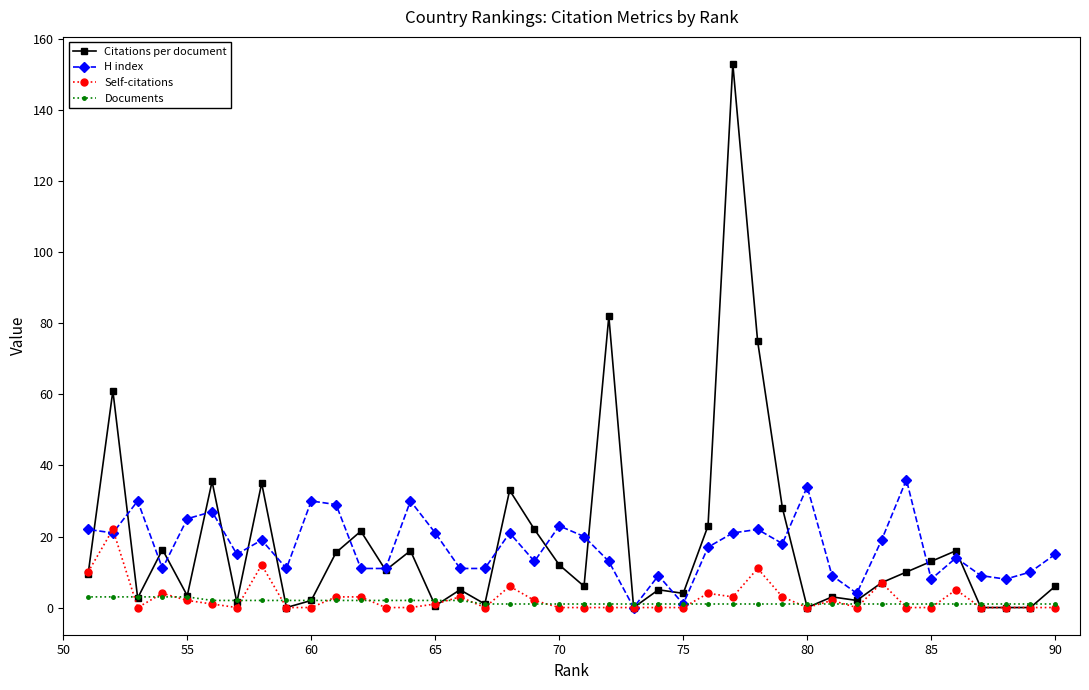

How many times do Documents and H index cross each other?

2